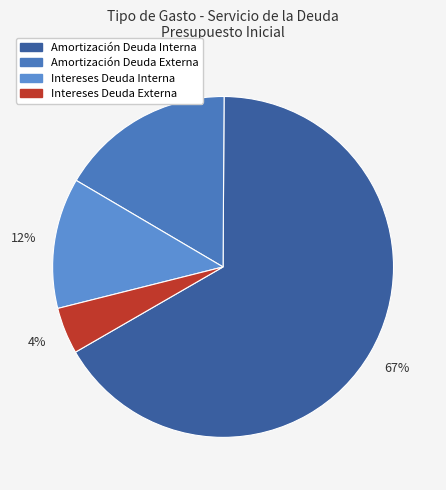

To the nearest percent, what percentage of the pie is Intereses Deuda Interna?

12%